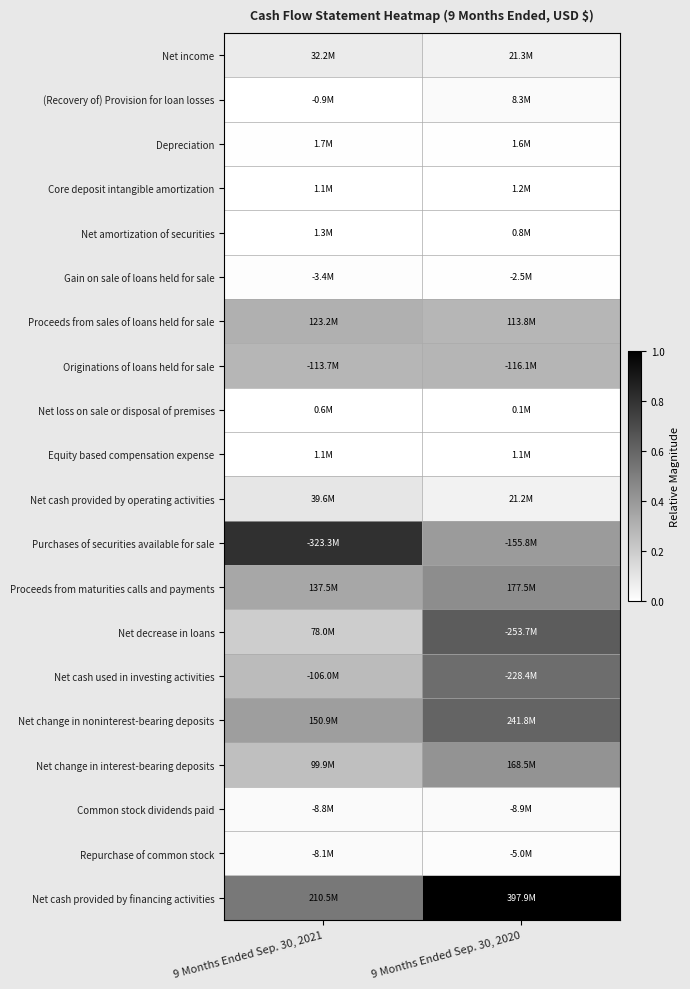

Which series has the largest total across all categories?

Net cash provided by financing activities